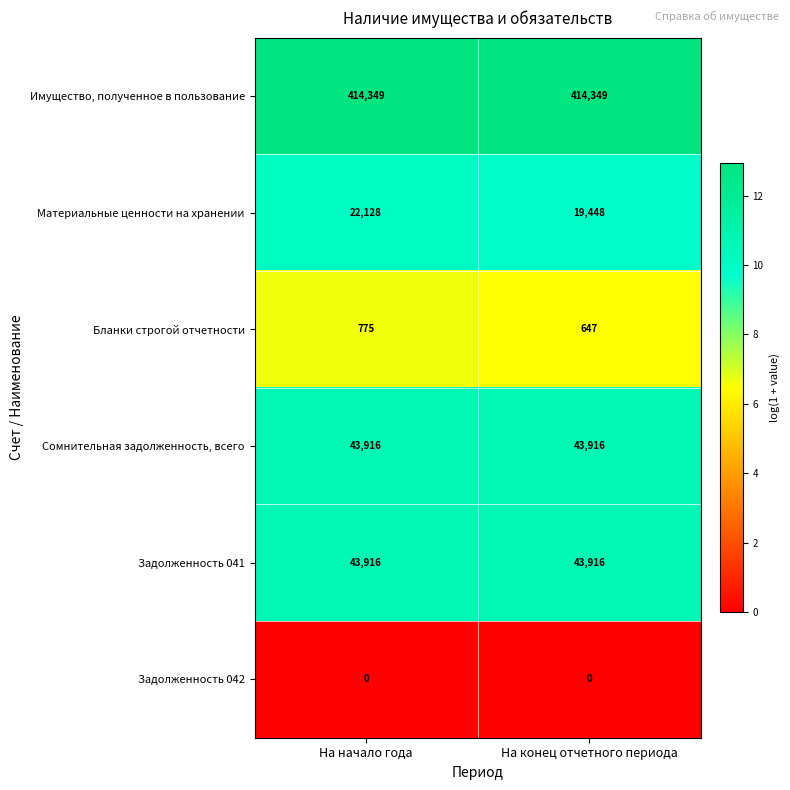

What is the spread (max minus min) of values at На конец отчетного периода?

414349